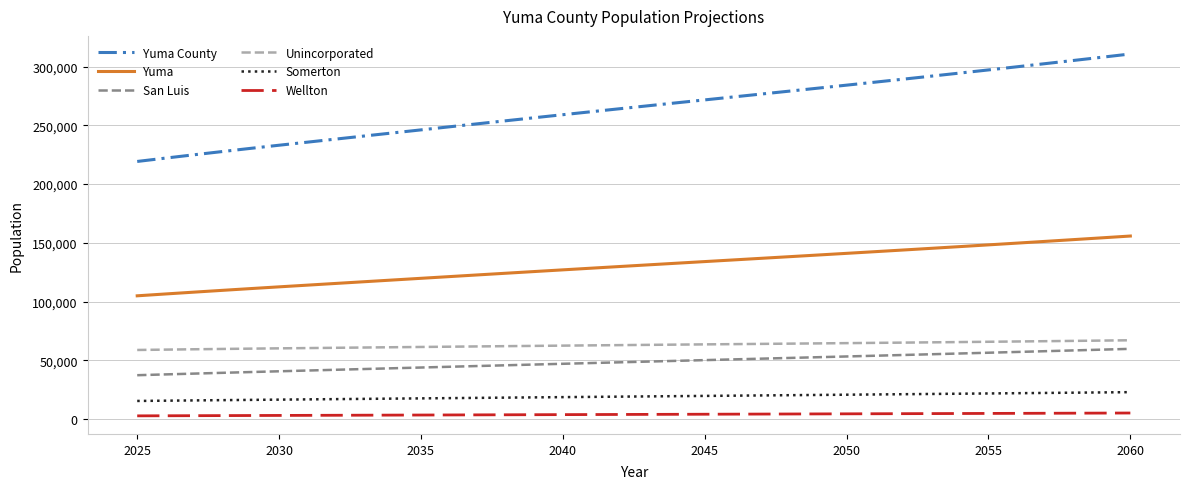

True or false: Unincorporated and Wellton cross at least once.

False